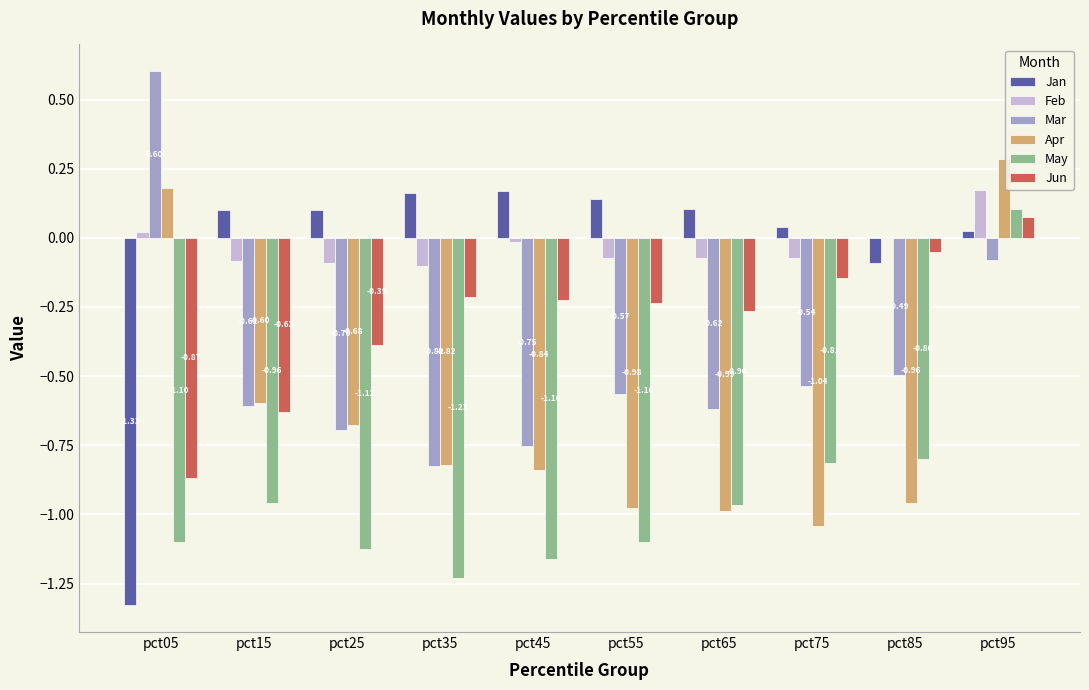

Are the bars grouped side by side (vs. stacked)?

Yes